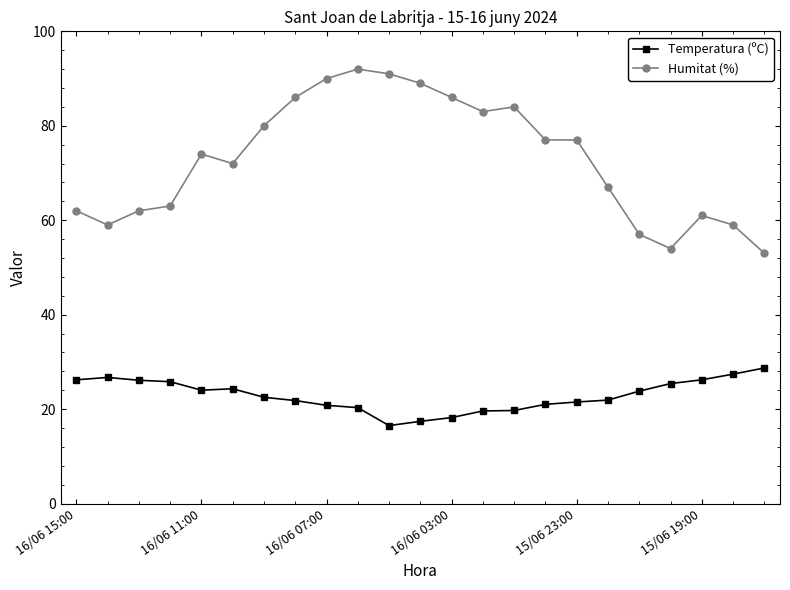

At how many categories does at least one series exceed 46?

23